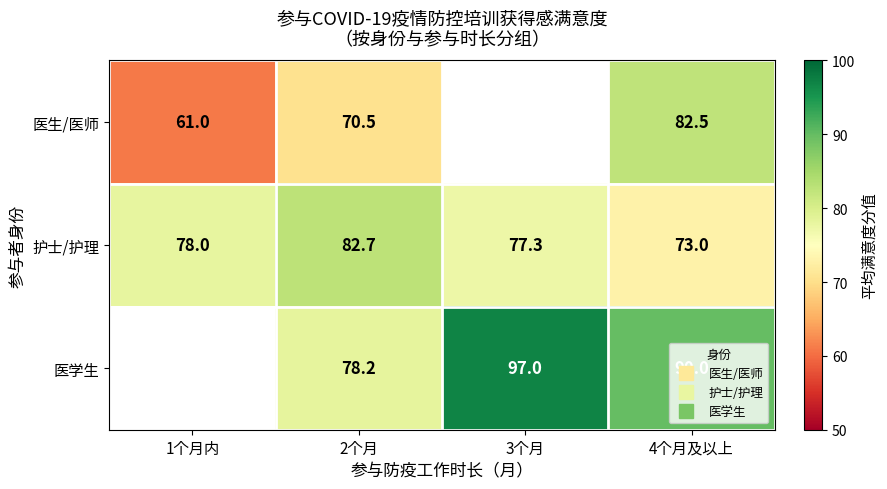

How many values in the 护士/护理 series are below 78?

2